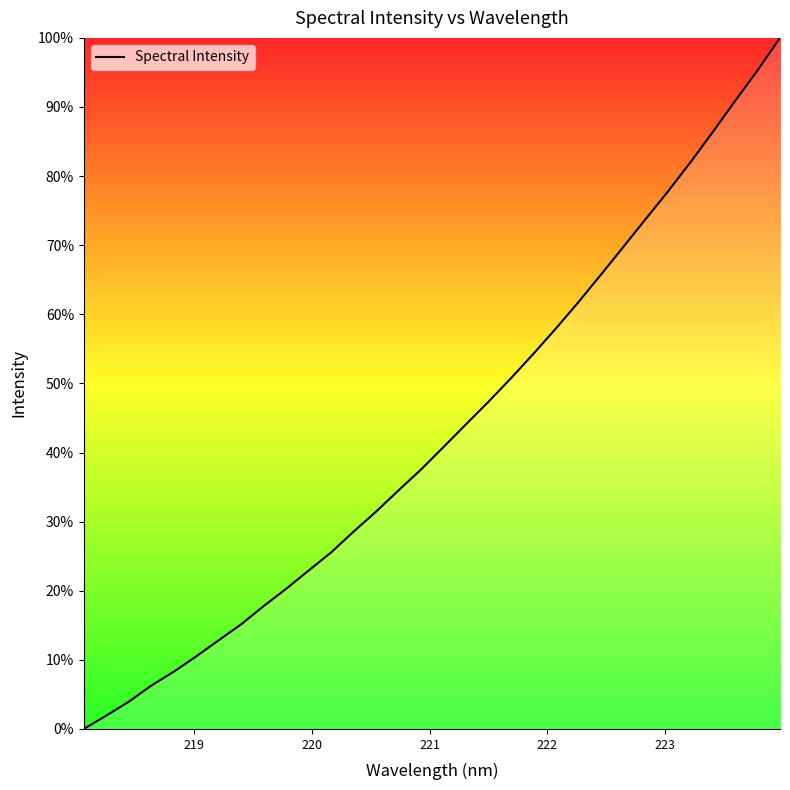

How many positive values are there?

31